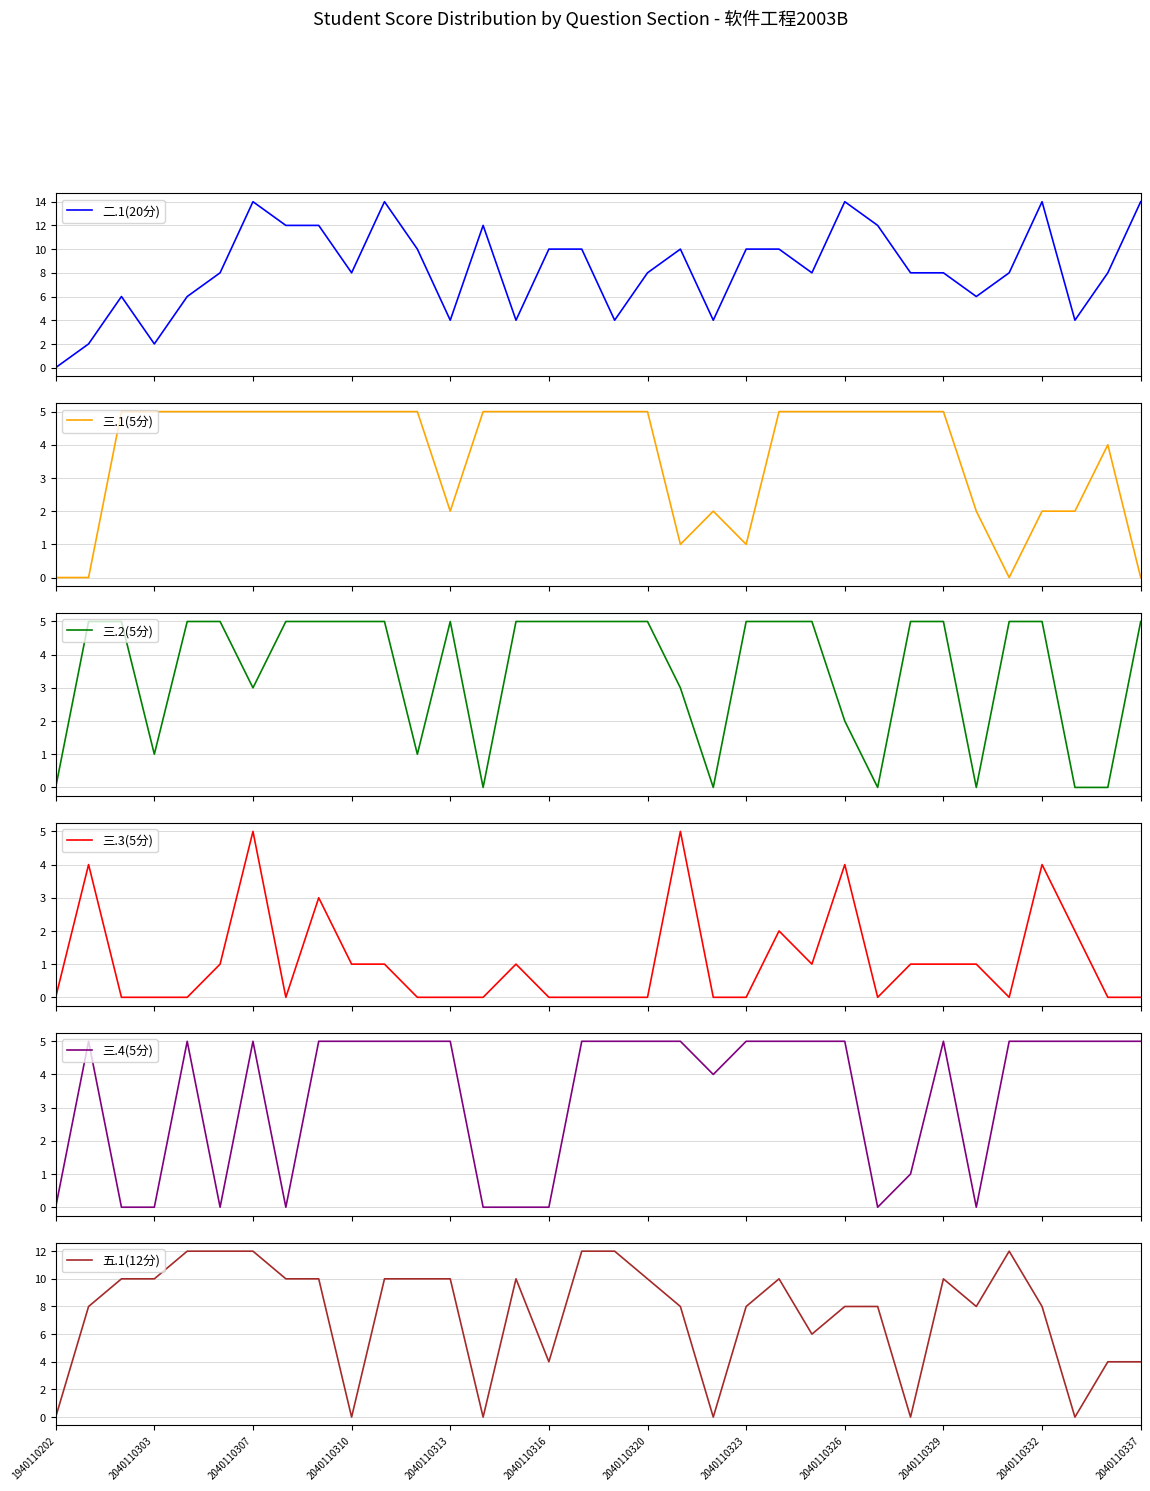

What is the average value of the 五.1(12分) series?

8